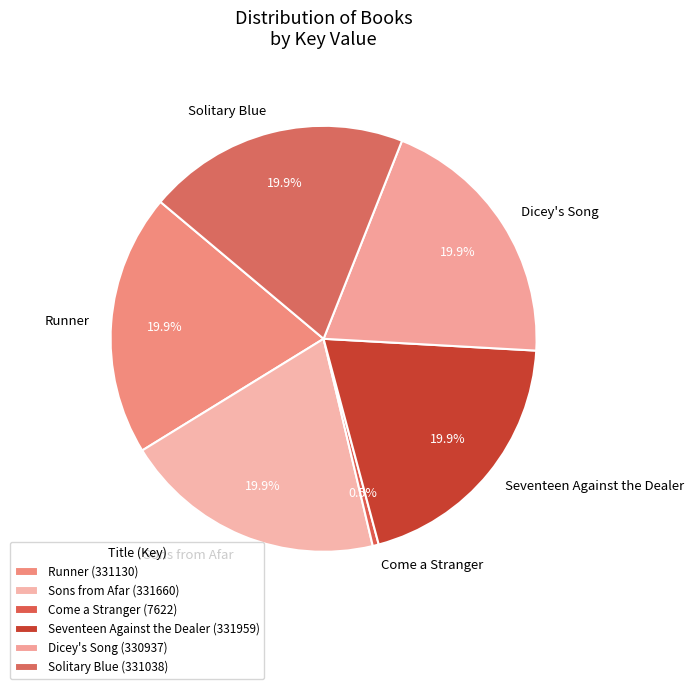

What is the ratio of the value at Runner to the value at Seventeen Against the Dealer?

1.0